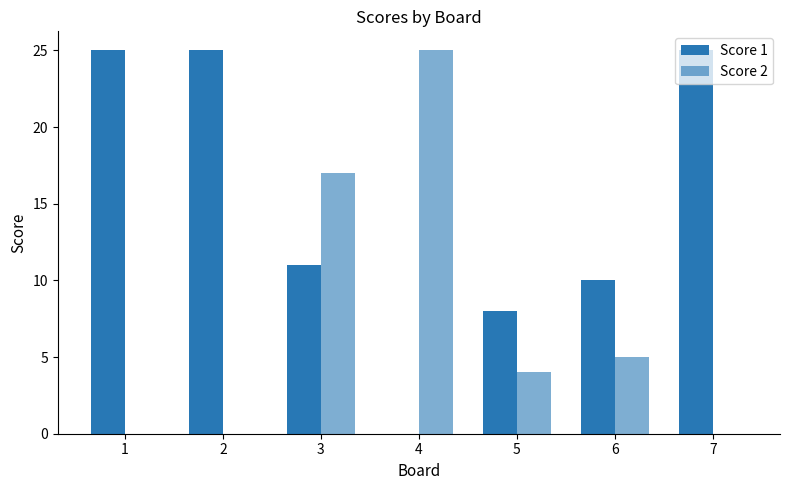

Where is Score 2 nearest to the value 12?

3